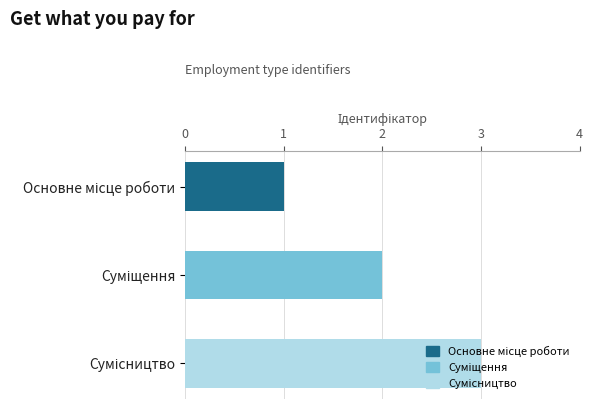

How many data points are less than 2?

1